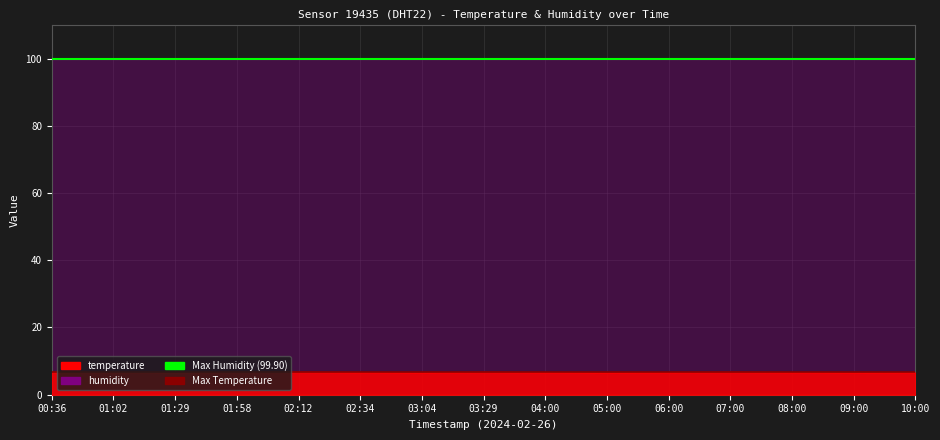

Is the value of Max Humidity at 00:36 greater than the value of Max Temperature at 00:36?

Yes